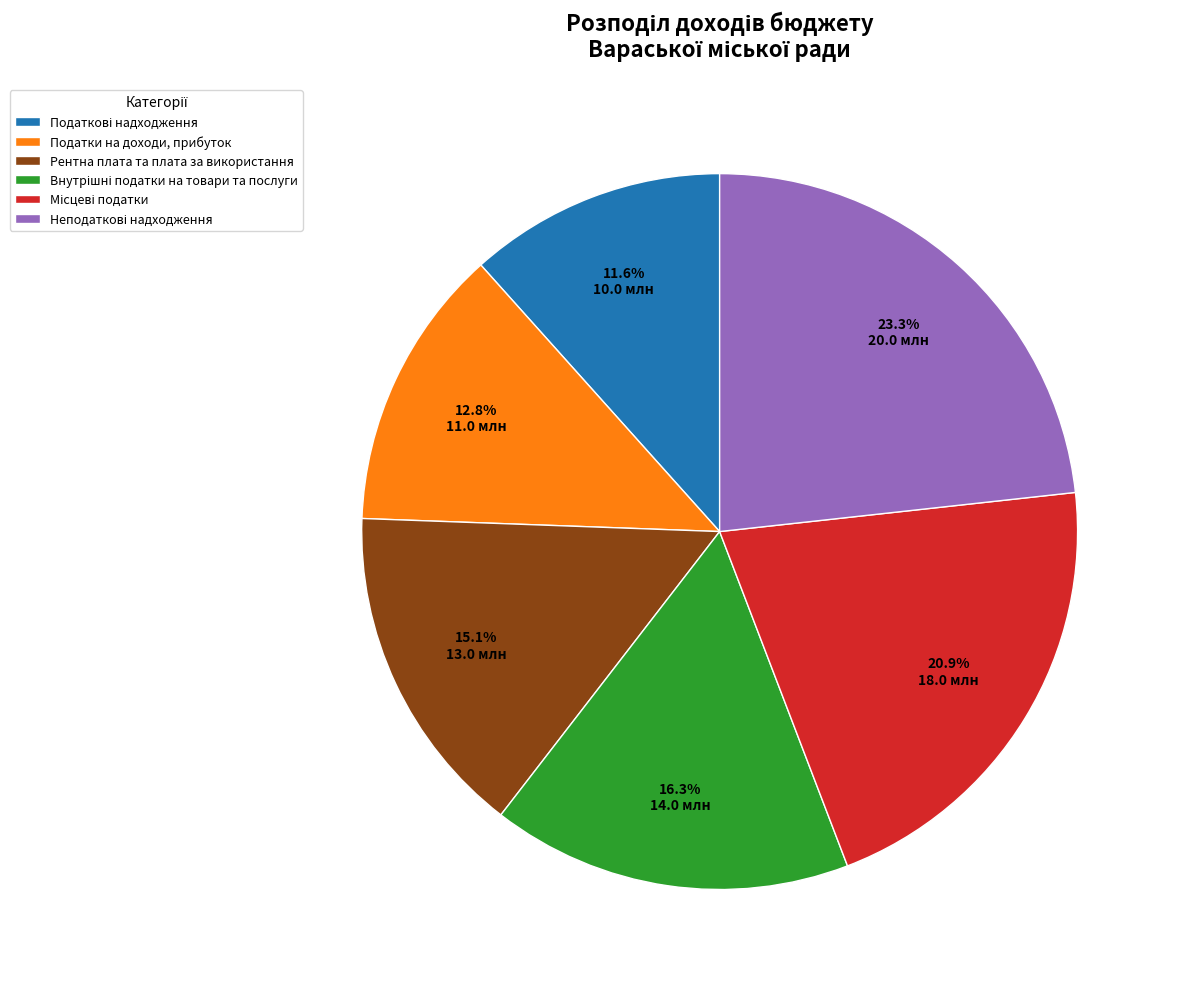

Does any single category account for the majority?

No